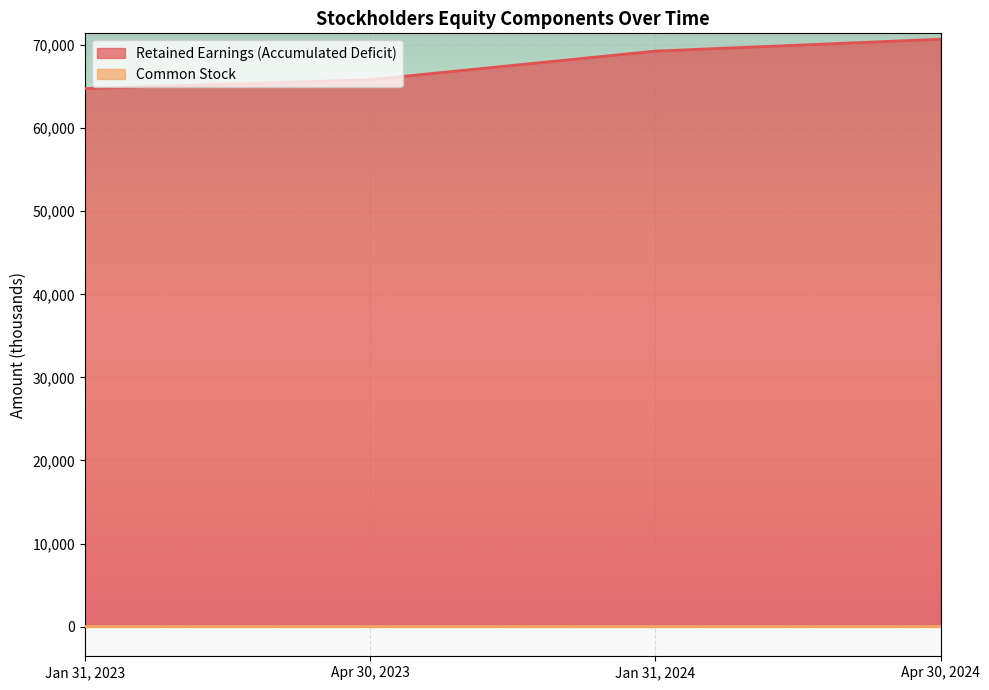

How many values are between 65839 and 70714?

3